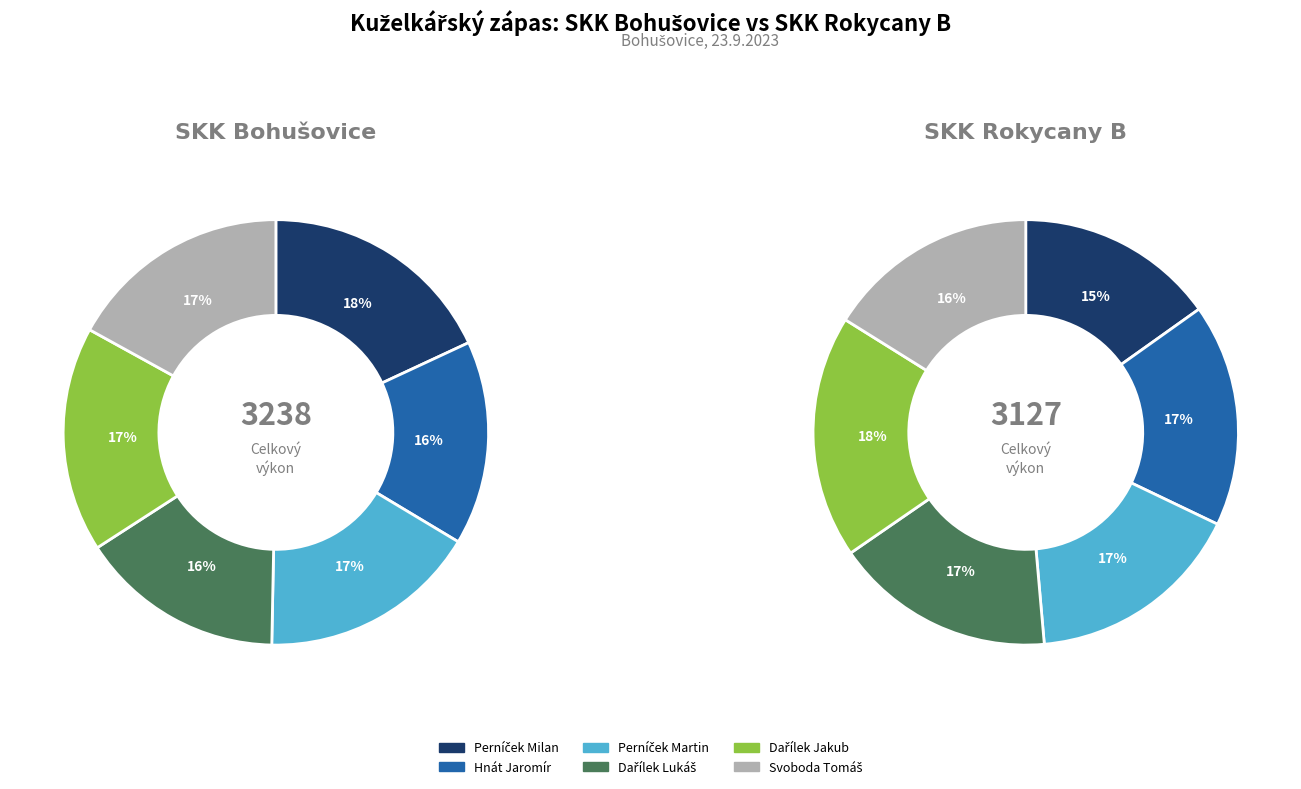

What percentage is the Dařílek Lukáš slice, to the nearest percent?

16%